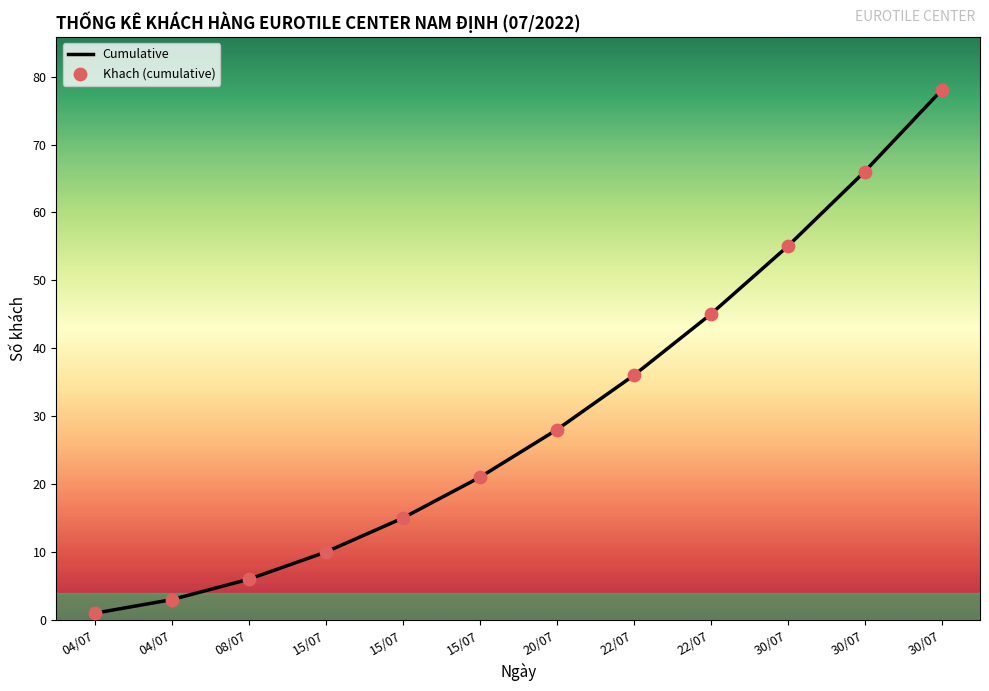

Between 30/07 and 22/07, which is larger?

30/07